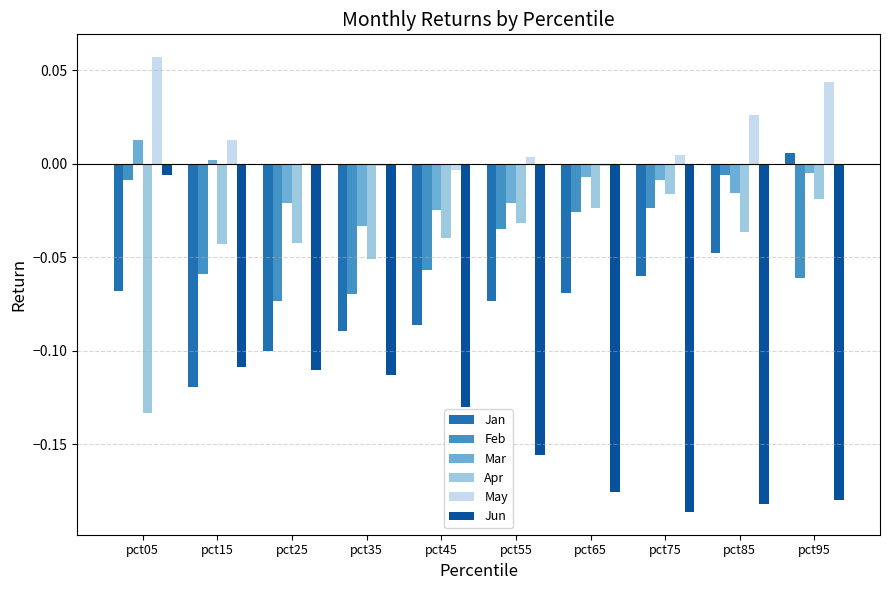

The Jun series shows -0.1 at pct65. True or false?

False